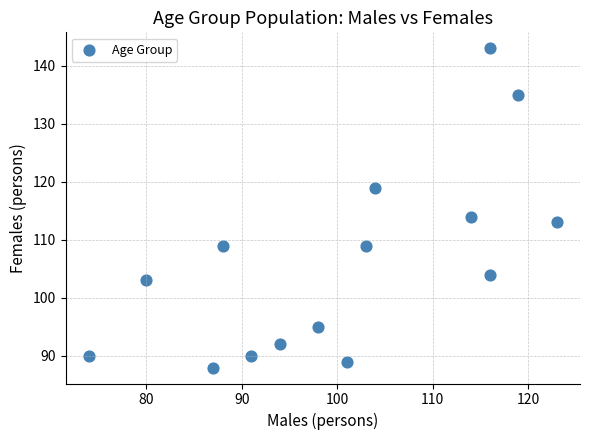

What is the range of X values (max minus min)?

49